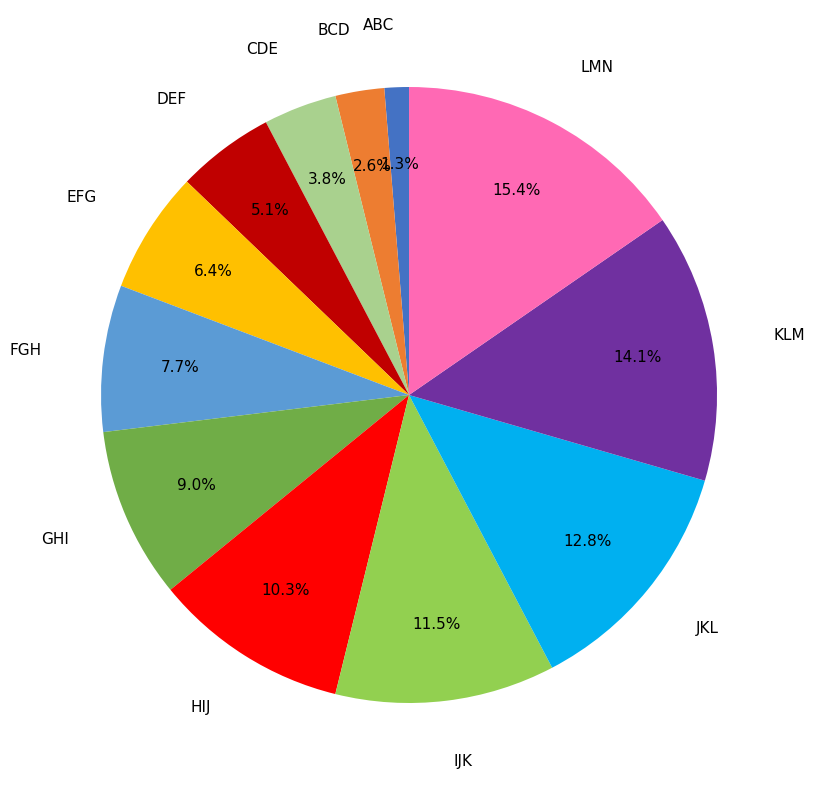

Which slice is the largest?

LMN